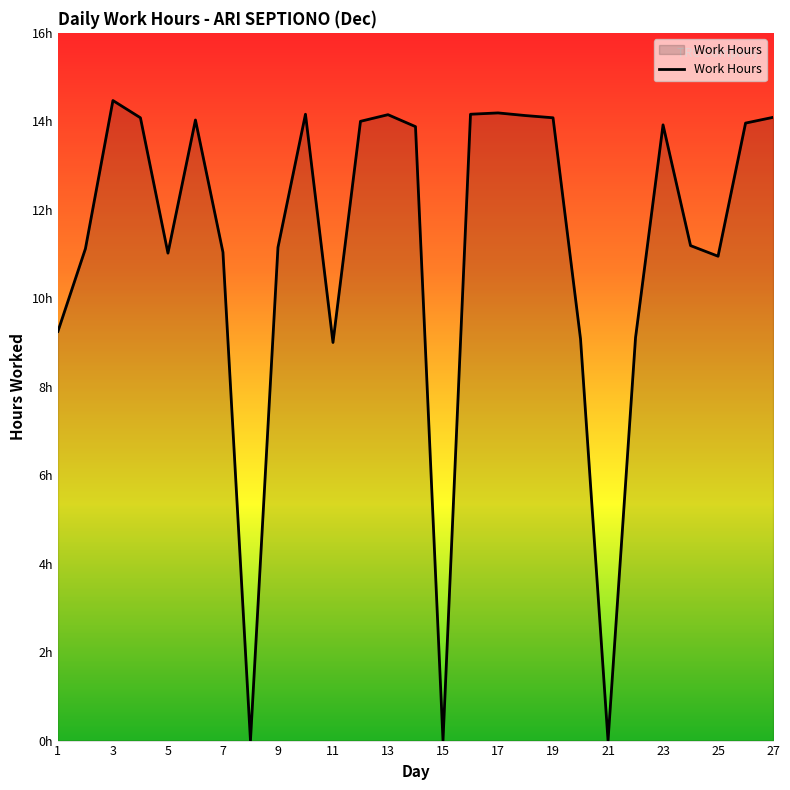

What is the sum of all values?

300.2